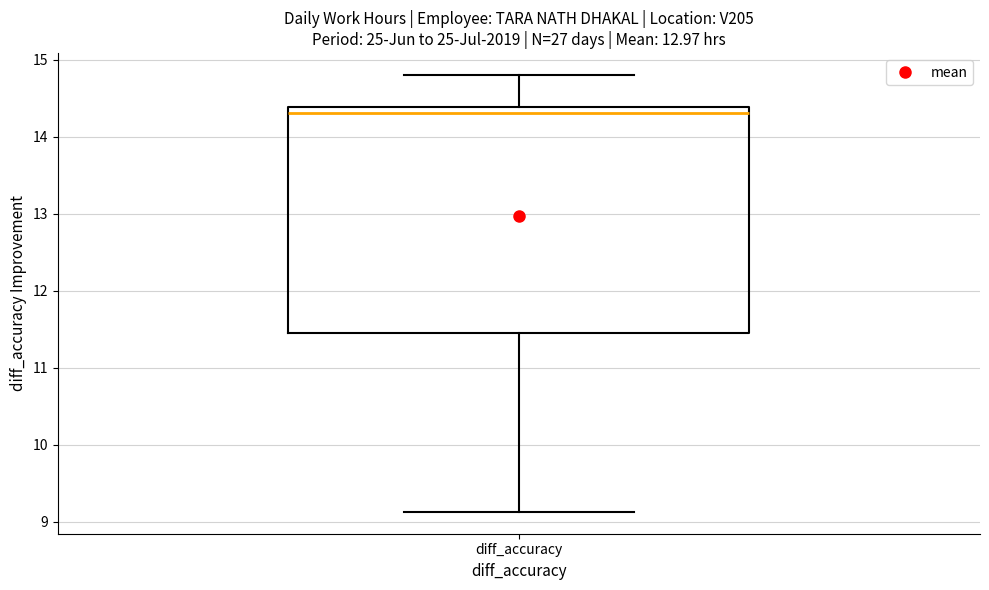

Transcribe this box plot: give where the median line is, the range the box spans, and where the two whiskers end, as read against the y-axis. The values are not printed on the chart, so give them approximately, as read against the axis.

median 14.3, box 11.4 to 14.4, whiskers 9.1 to 14.8